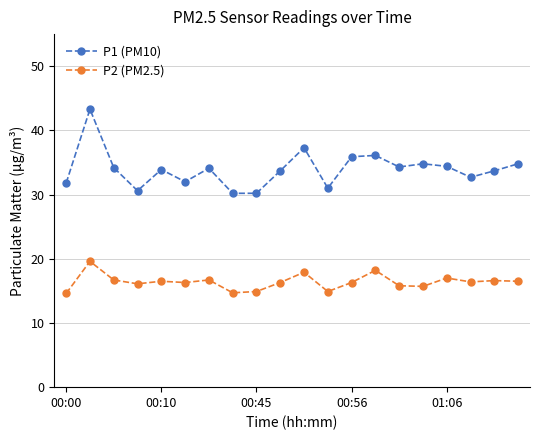

List the series in order of their peak value, highest first.

P1 (PM10), P2 (PM2.5)